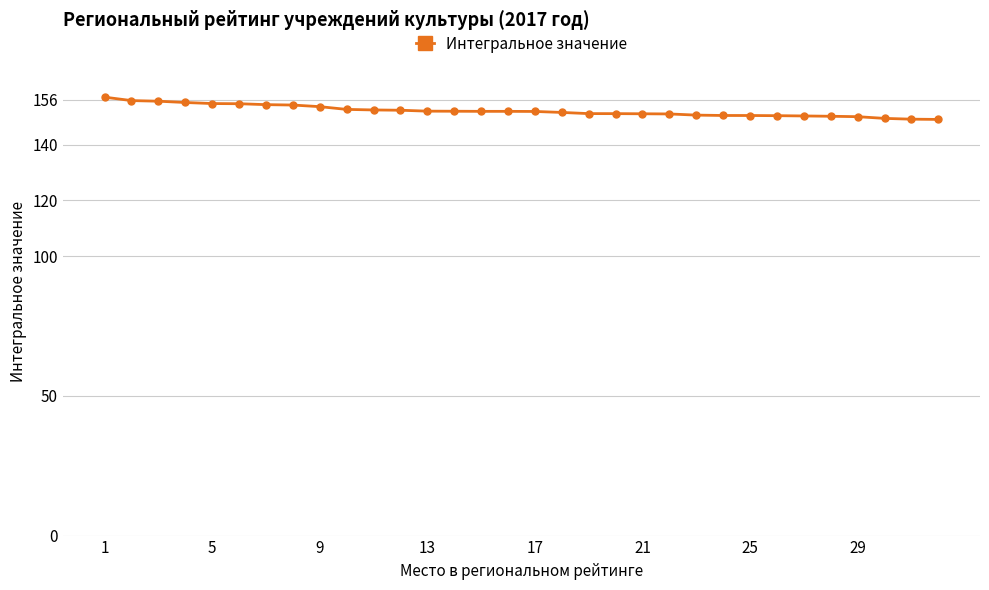

What is the value of the 3rd point from the left?

155.5